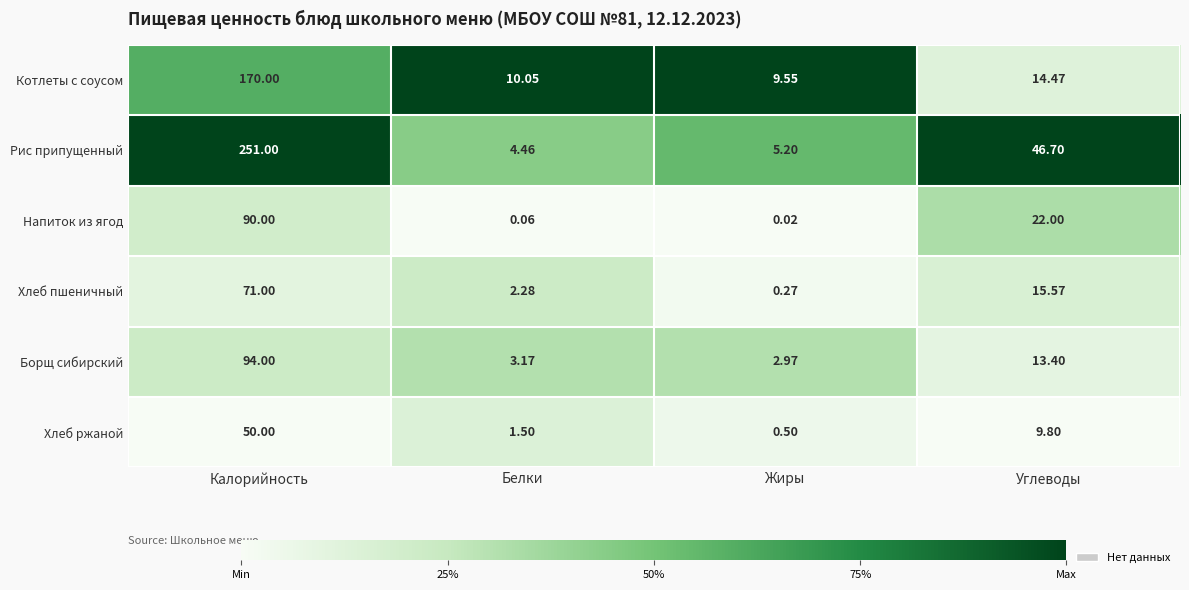

Where is Рис припущенный nearest to the value 127?

Углеводы